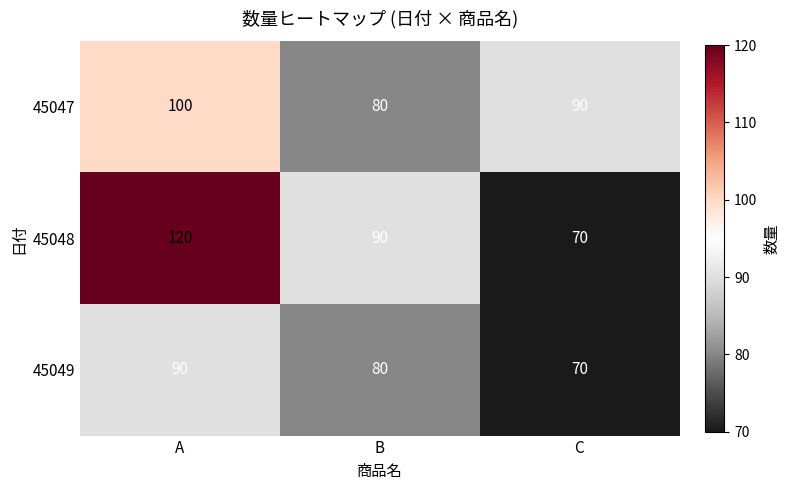

Reading left to right, extract all data points from this chart.

45047: 100	80	90
45048: 120	90	70
45049: 90	80	70